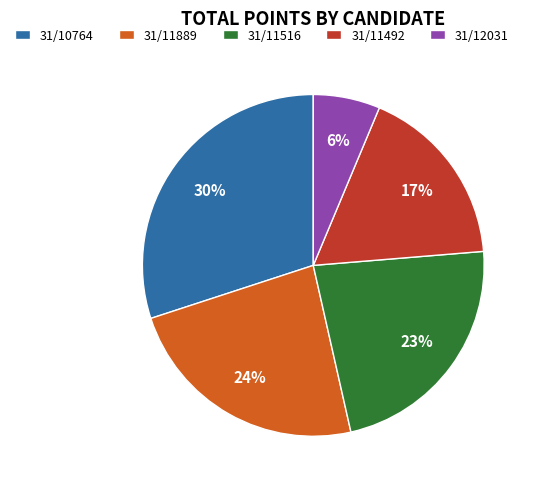

To the nearest percent, what is the difference between the largest and smallest slice percentages?

24%